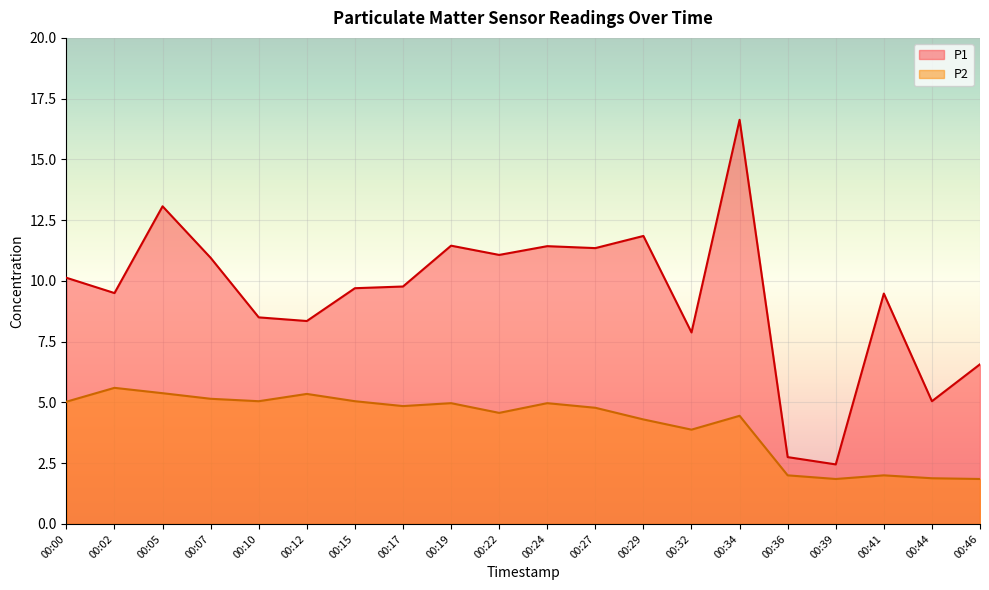

What is the spread (max minus min) of values at 00:27?

6.6